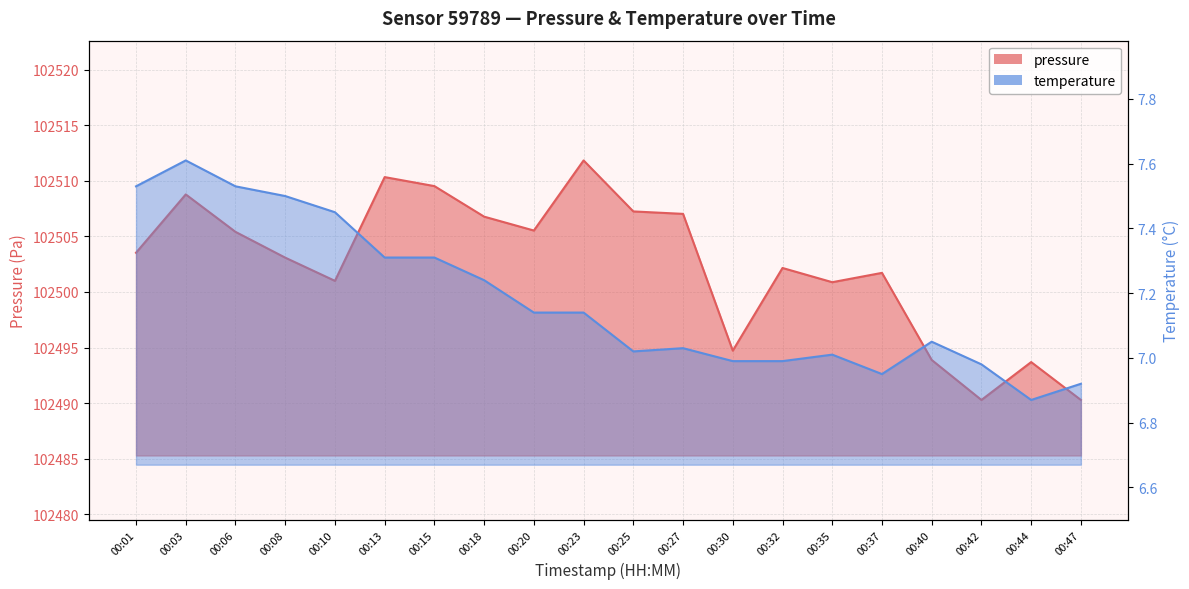

Between 00:15 and 00:37, which series saw the biggest shift?

pressure